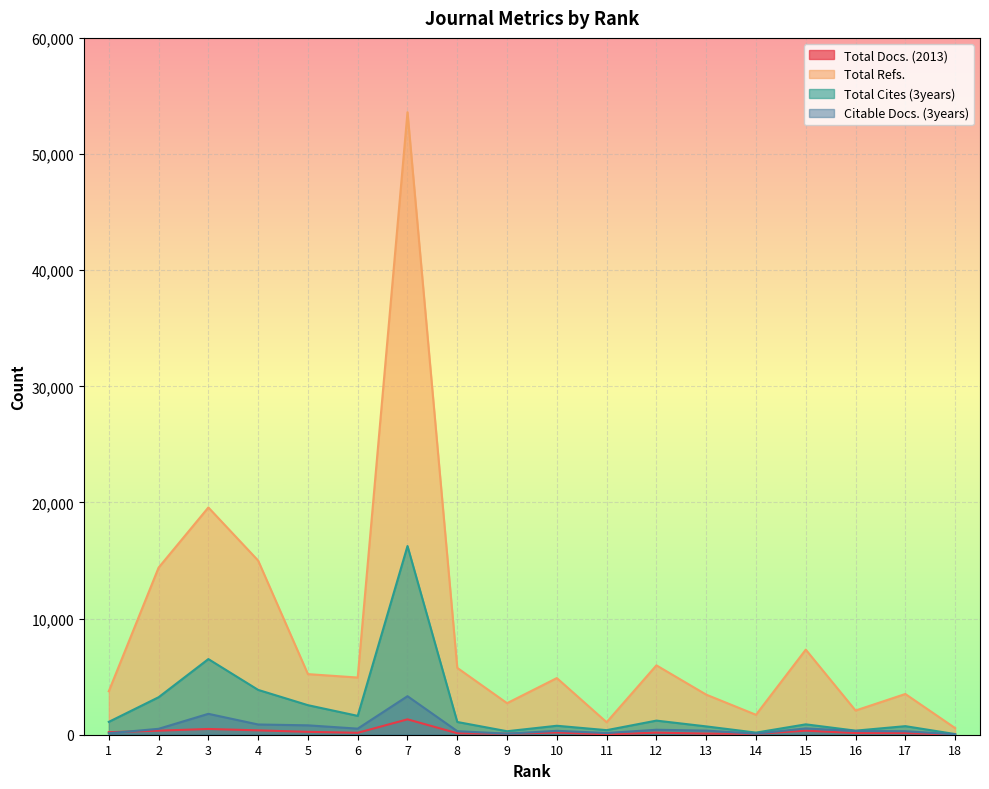

Reading left to right, transcribe all the data shown in this chart.

Total Docs. (2013): 1=219	2=347	3=495	4=376	5=248	6=166	7=1325	8=130	9=86	10=191	11=32	12=178	13=98	14=78	15=348	16=143	17=141	18=18
Total Refs.: 1=3743	2=14386	3=19567	4=14995	5=5218	6=4924	7=53601	8=5756	9=2716	10=4877	11=1076	12=5973	13=3452	14=1716	15=7327	16=2083	17=3507	18=573
Total Cites (3years): 1=1107	2=3227	3=6513	4=3860	5=2544	6=1623	7=16246	8=1097	9=301	10=772	11=393	12=1215	13=717	14=182	15=893	16=351	17=737	18=58
Citable Docs. (3years): 1=127	2=508	3=1800	4=881	5=809	6=523	7=3318	8=306	9=91	10=336	11=148	12=428	13=354	14=93	15=543	16=321	17=303	18=33